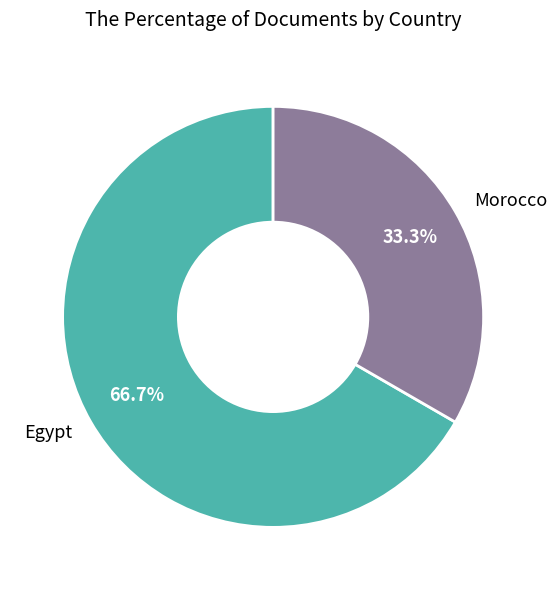

To the nearest percent, what is the average slice percentage?

50%